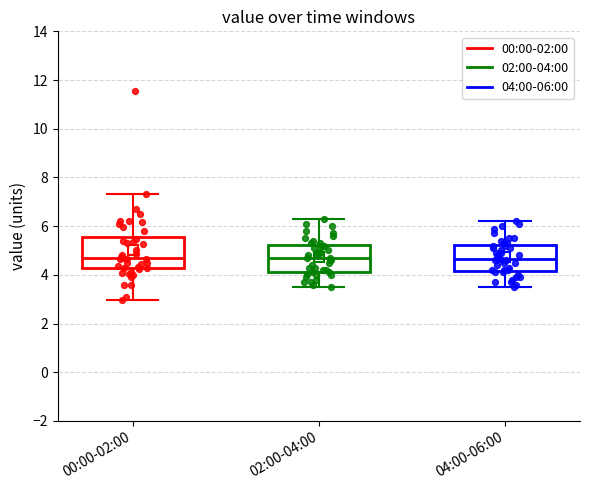

Reading left to right, transcribe this box plot: for each box, give where its median line is, the range the box spans, and where its two whiskers end, as read against the y-axis. The values are not printed on the chart, so give them approximately, as read against the axis.

00:00-02:00: median 4.6, box 4.2 to 5.6, whiskers 3.0 to 7.4
02:00-04:00: median 4.8, box 4.2 to 5.2, whiskers 3.6 to 6.4
04:00-06:00: median 4.6, box 4.2 to 5.2, whiskers 3.6 to 6.2